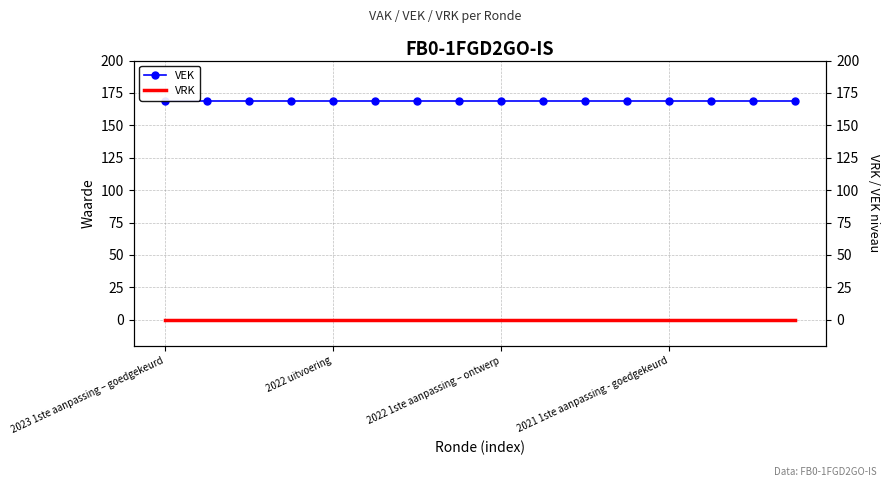

True or false: VEK has more than 2 interior local peaks.

False